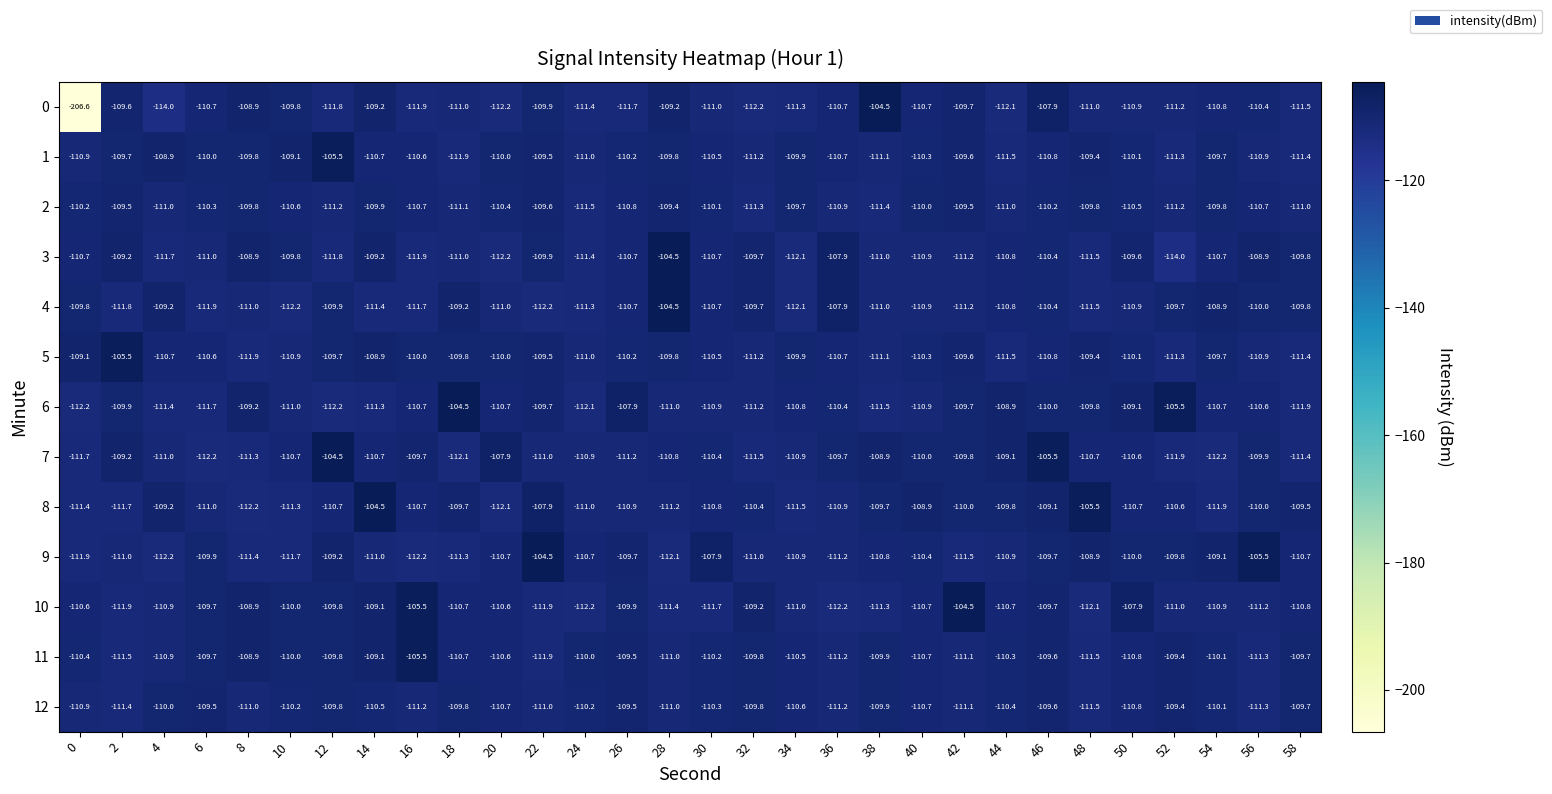

What is the approximate value of 4 at 12?

-109.9